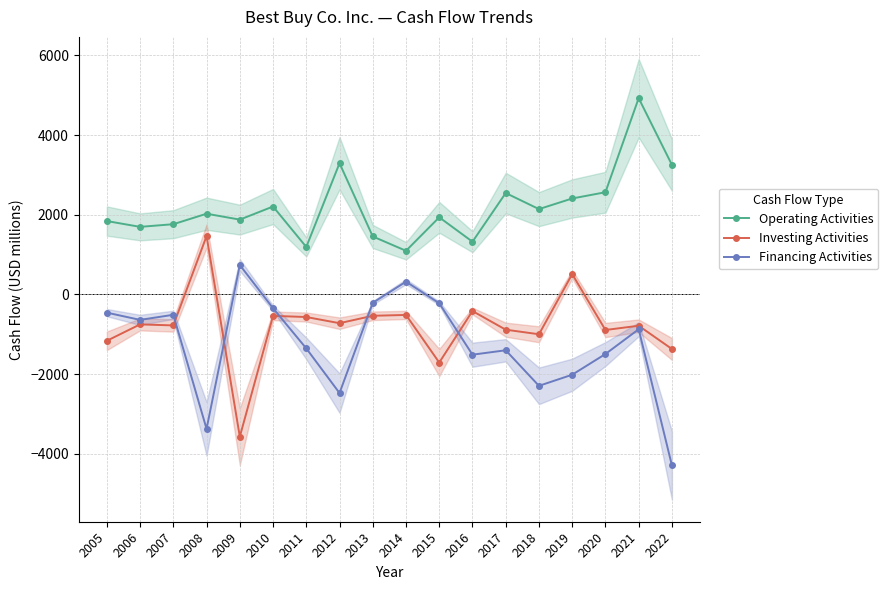

What is the value of the Financing Activities point at the 5th from the left?

737